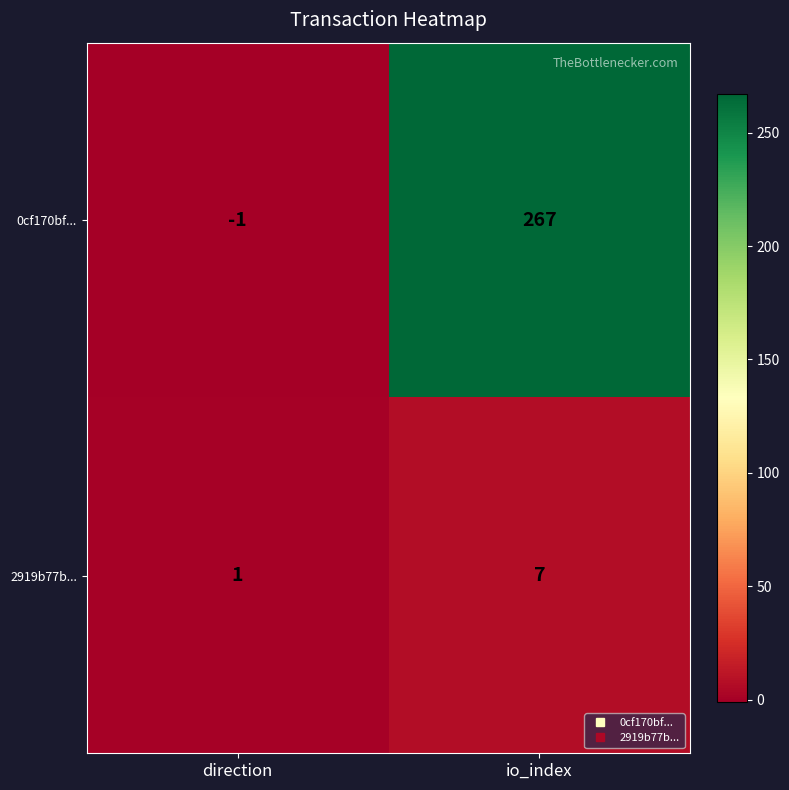

What is the sum of all 0cf170bf... values?

266